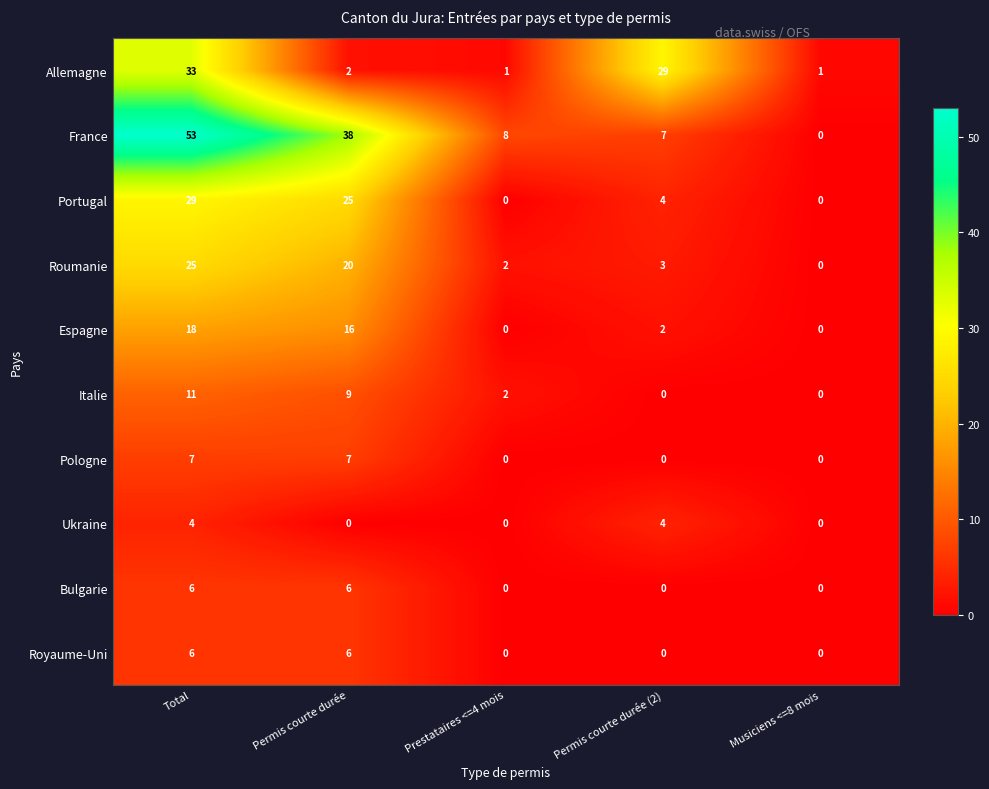

True or false: Pologne has a value of 4 at Permis courte durée (2).

False